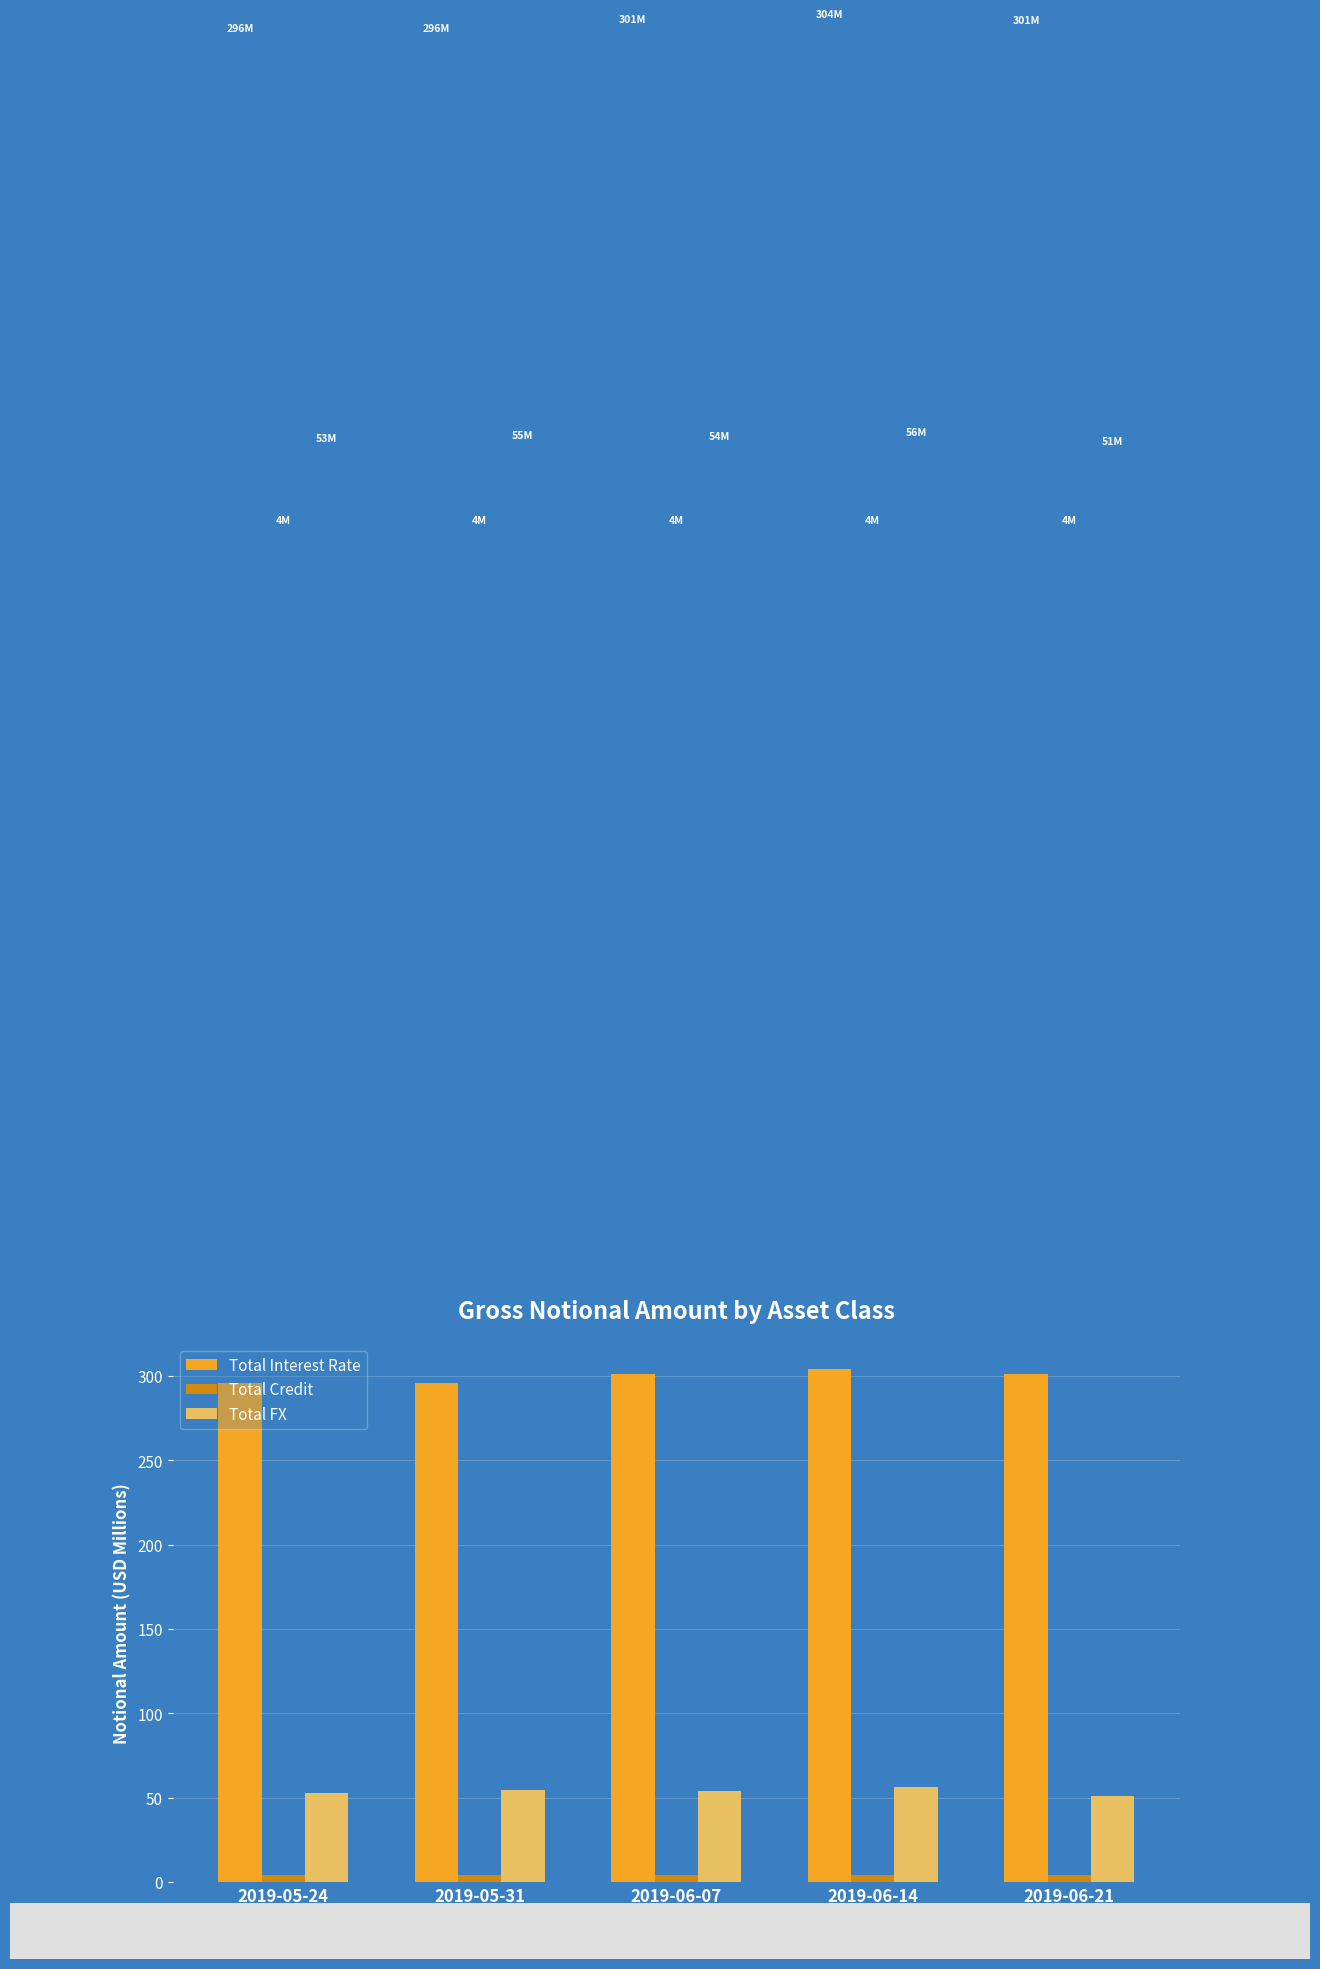

Is the value of Total Credit at 2019-06-07 greater than the value of Total Interest Rate at 2019-06-21?

No